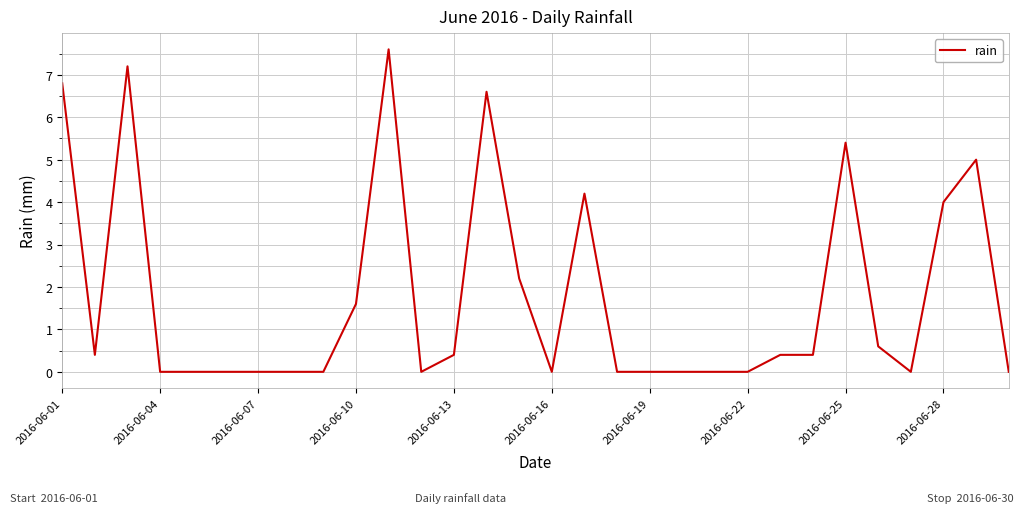

What is the difference between the maximum and minimum values?

7.6